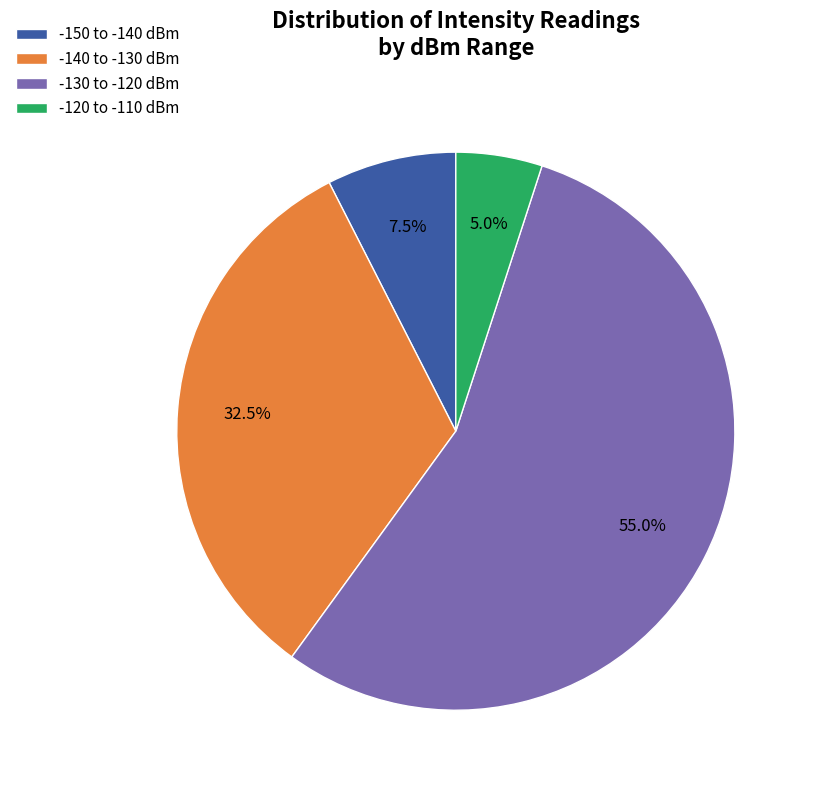

What portion of the pie excludes -140 to -130 dBm?

67.5%